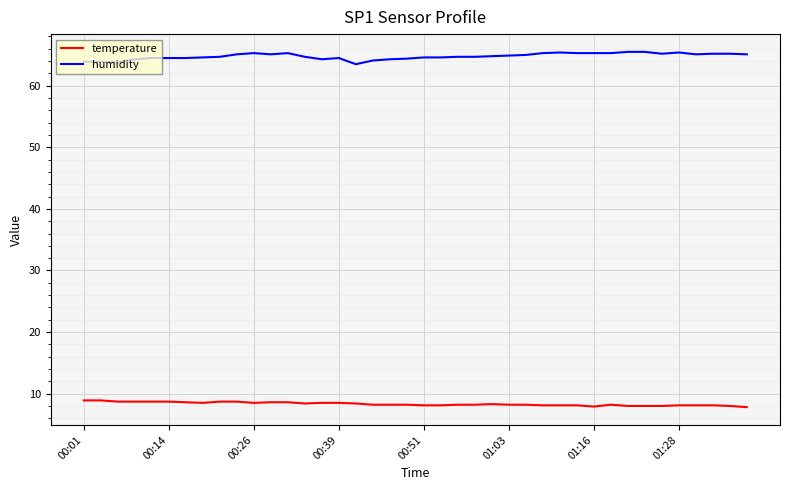

How many lines are shown in the chart?

2